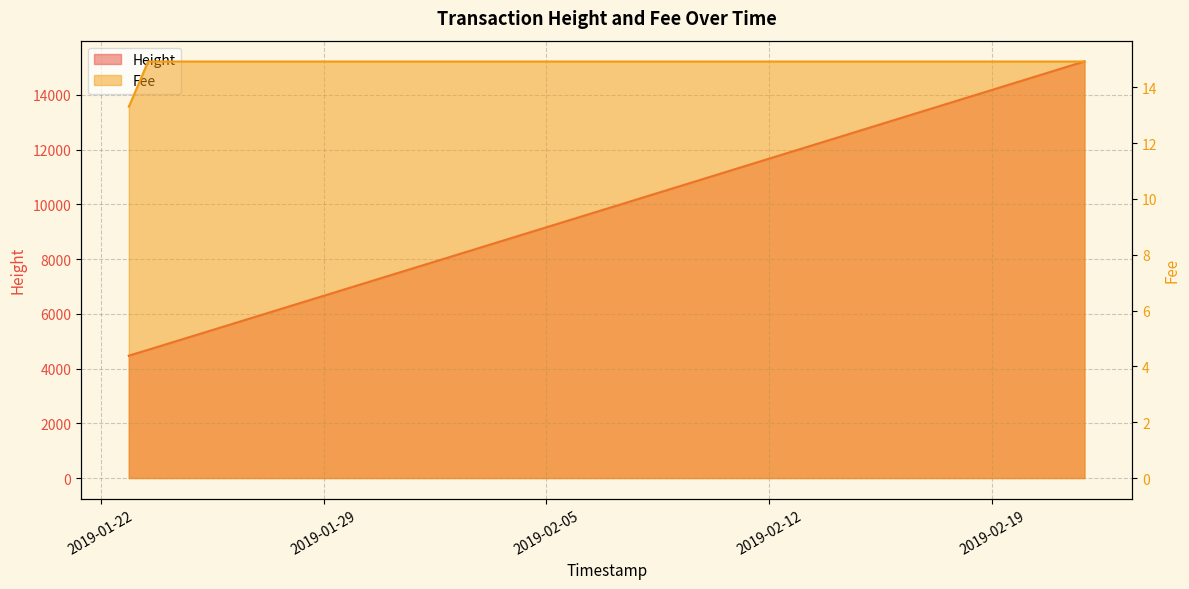

True or false: Fee has a value of 21.1 at 2019-01-22 21:10:40.

False